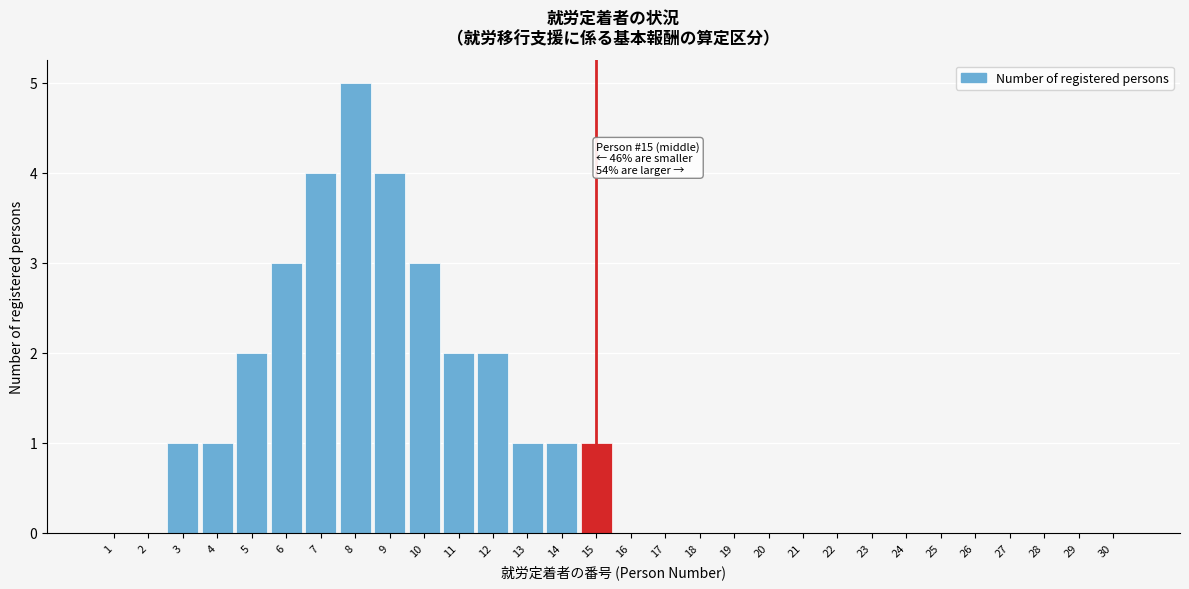

Which range on the x-axis has the tallest bar?

7.5 to 8.5